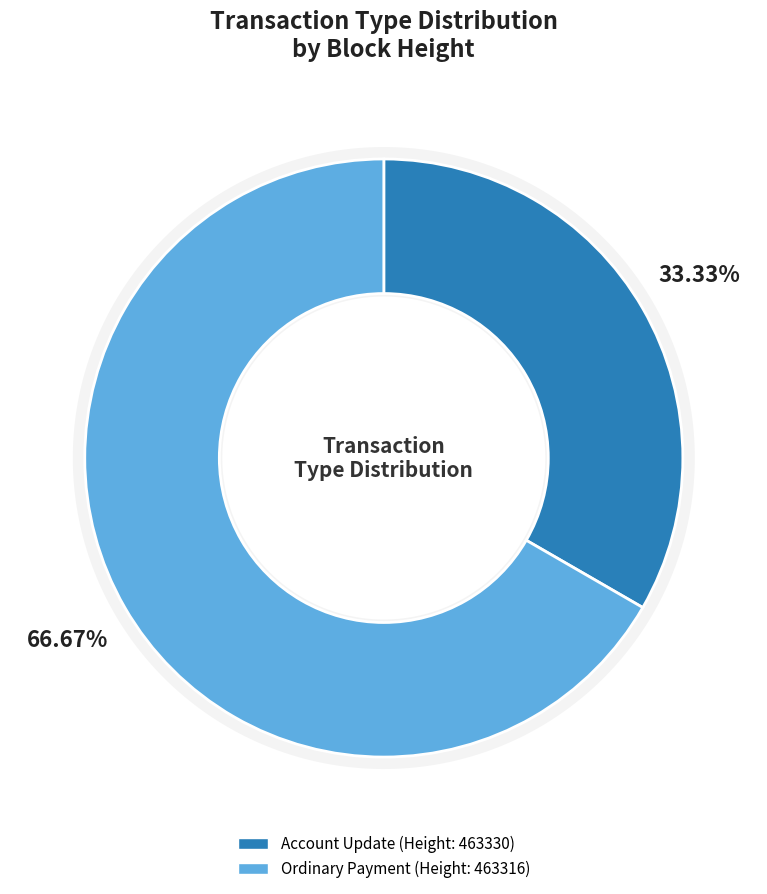

Rank the categories by value from lowest to highest.

463330, 463316